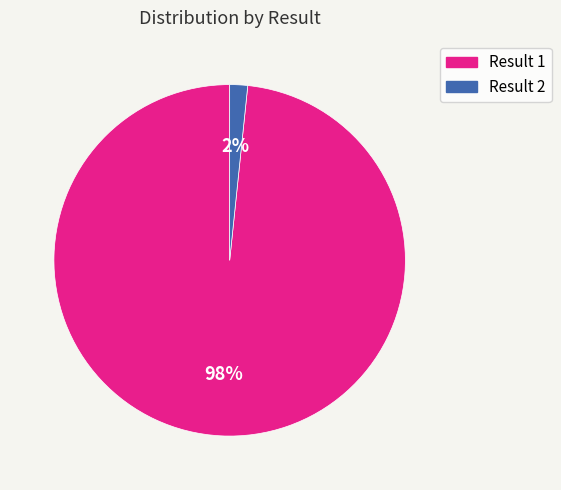

Rank the categories by value from lowest to highest.

Result 2, Result 1